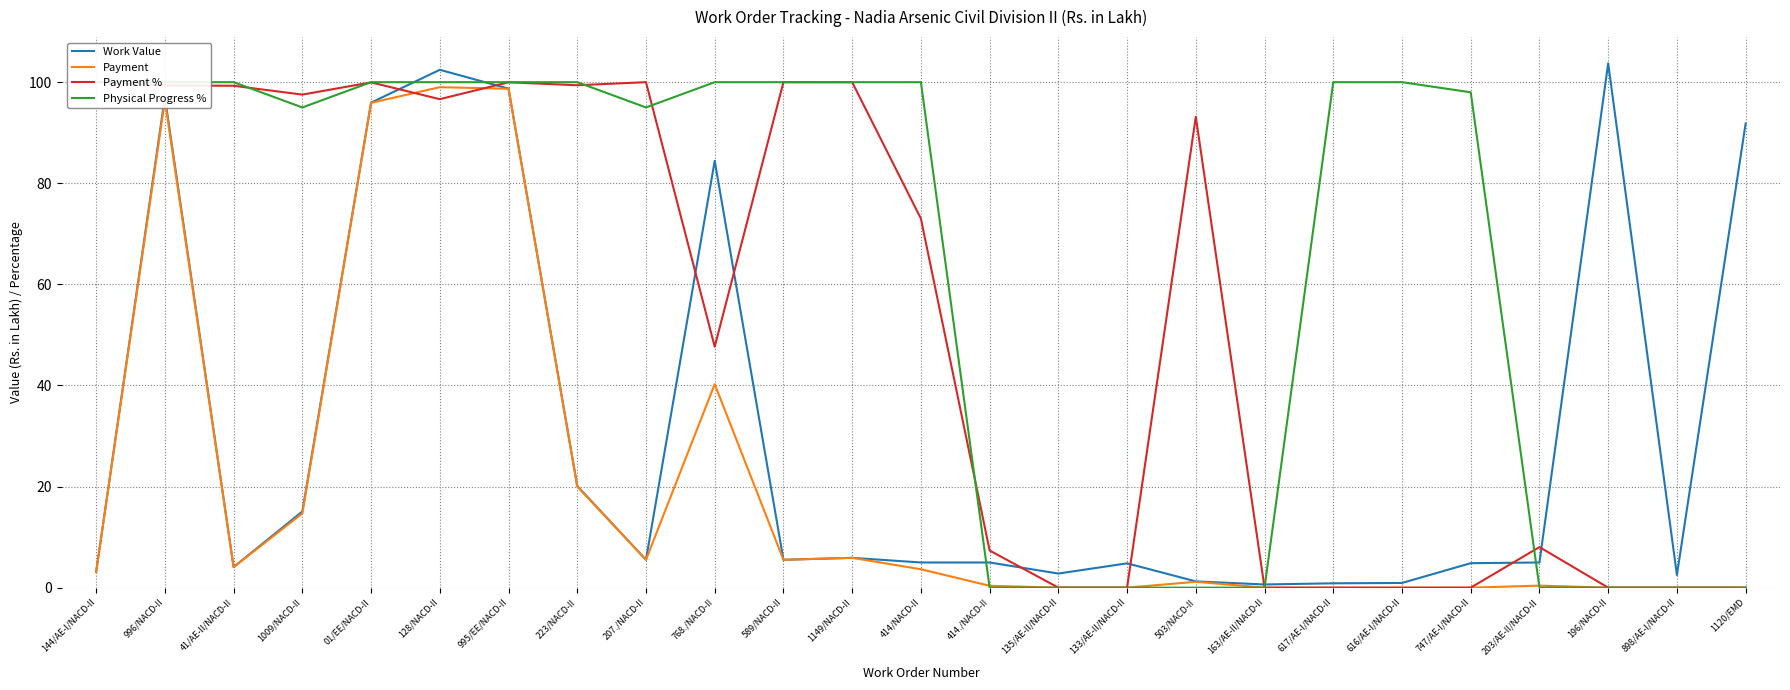

At how many categories does at least one series exceed 20?

19